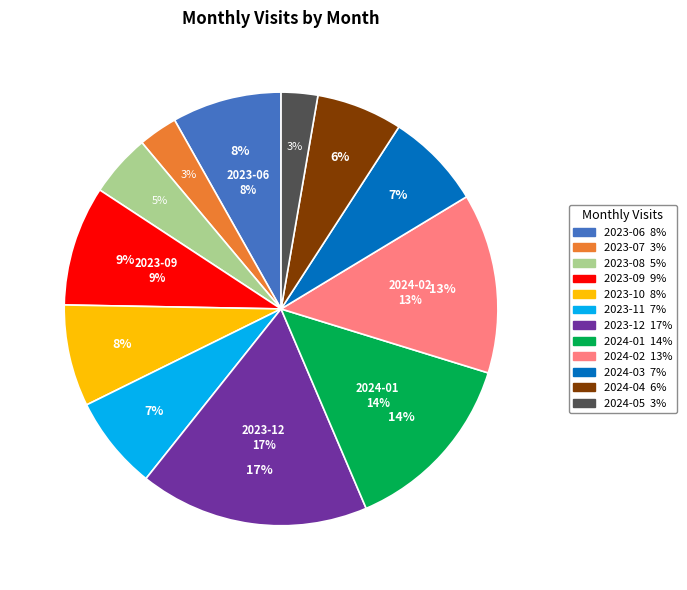

True or false: 2023-12 accounts for 22% of the total.

False